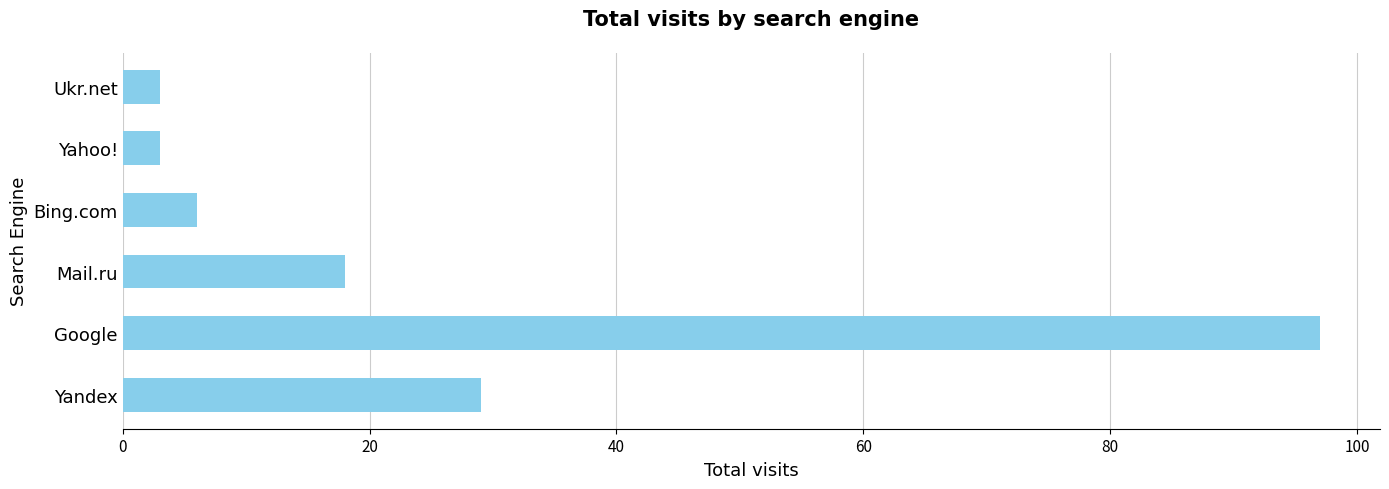

The value at Yahoo! is 3. True or false?

True